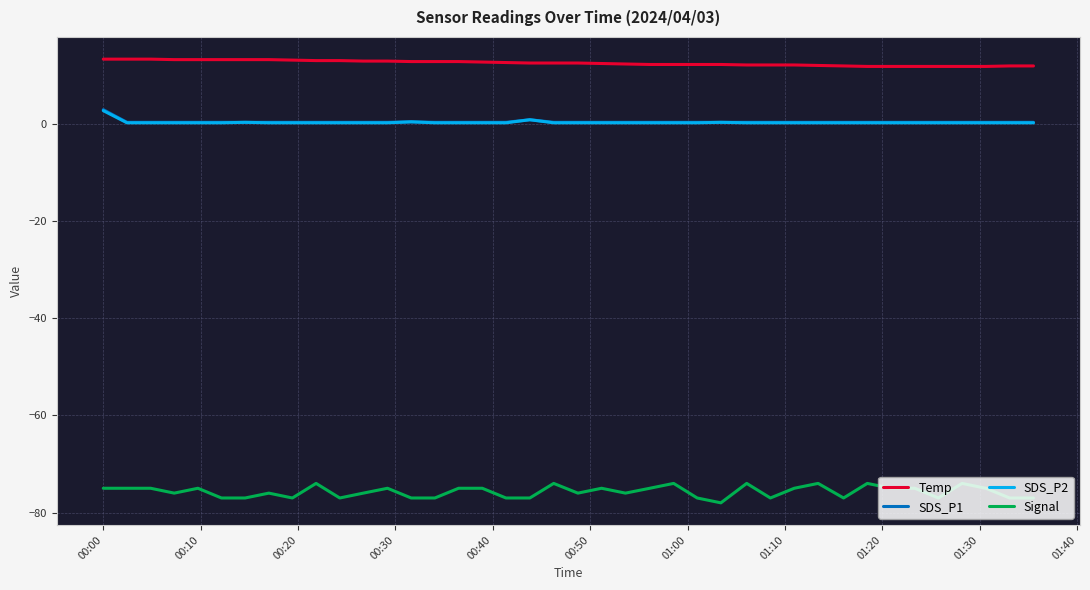

Which series has the largest range (max minus min)?

Signal